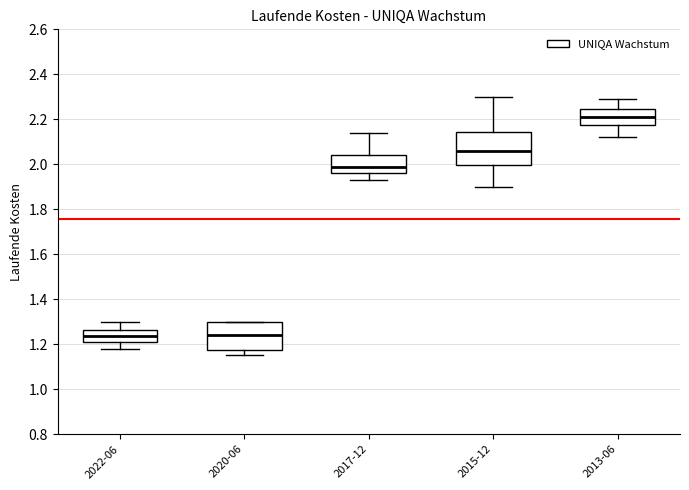

Reading left to right, read every box against the y-axis: the position of its median line, the range the box covers, and the ends of its whiskers. The values are not printed on the chart, so give them approximately, as read against the axis.

2022-06: median 1.24, box 1.22 to 1.26, whiskers 1.18 to 1.30
2020-06: median 1.24, box 1.18 to 1.30, whiskers 1.16 to 1.30
2017-12: median 2.00, box 1.96 to 2.04, whiskers 1.94 to 2.14
2015-12: median 2.06, box 2.00 to 2.14, whiskers 1.90 to 2.30
2013-06: median 2.22, box 2.18 to 2.24, whiskers 2.12 to 2.30